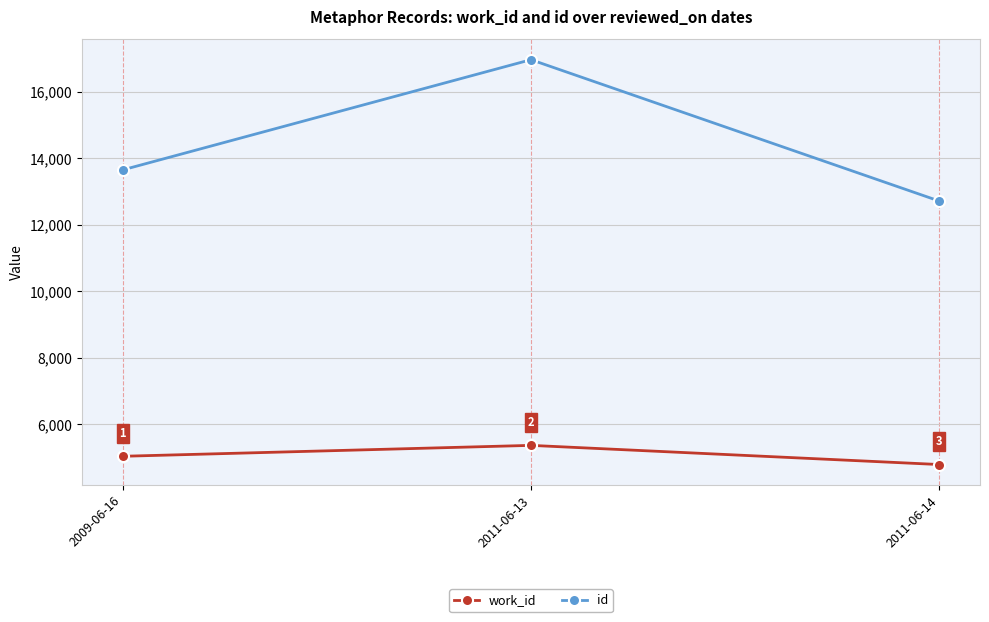

What are all the series names shown in the legend?

work_id, id